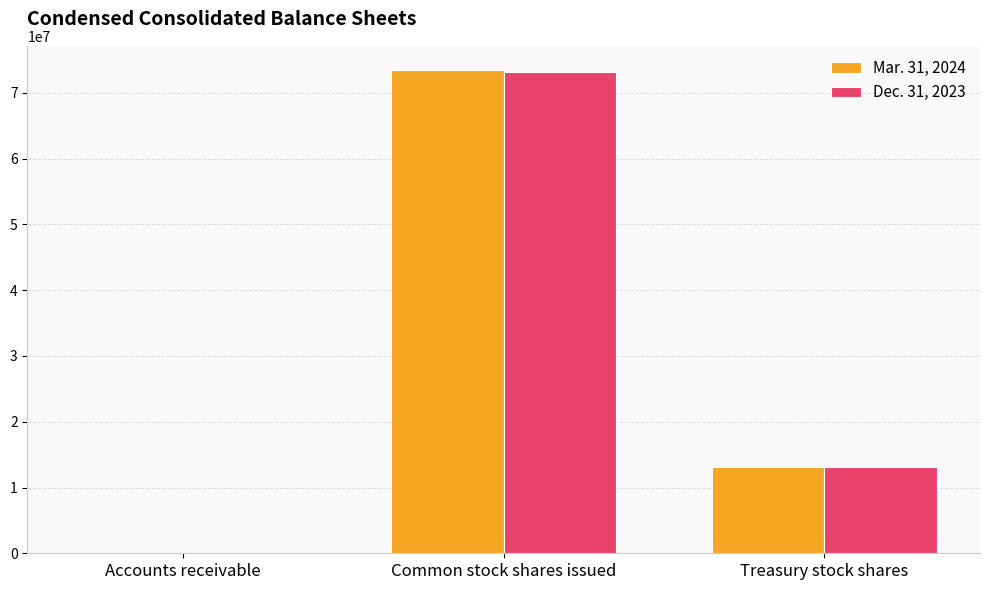

At which category is the sum across all series the highest?

Common stock shares issued